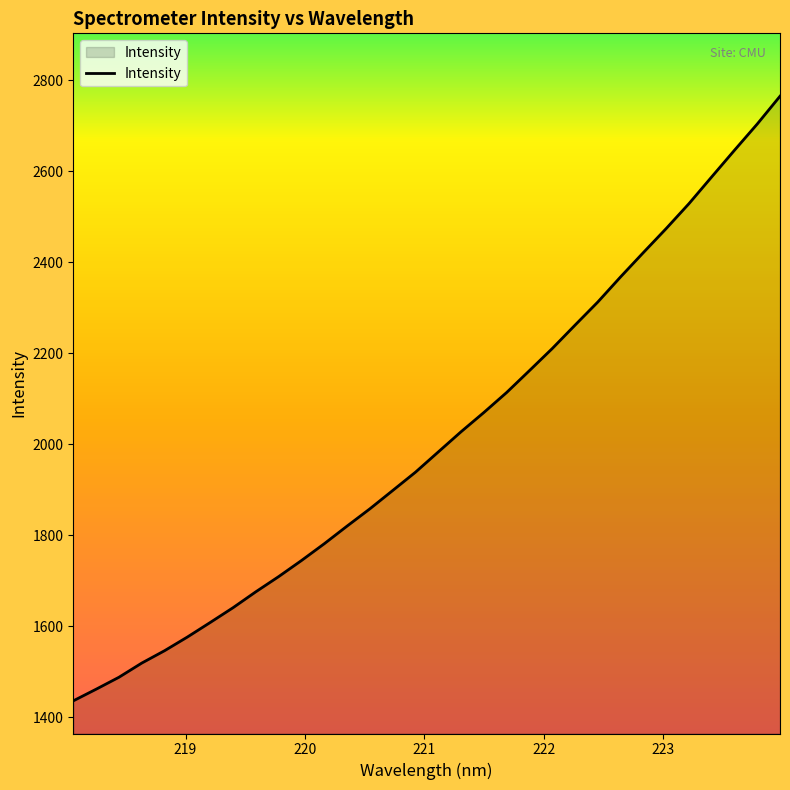

What is the maximum value shown in the chart?

2765.1